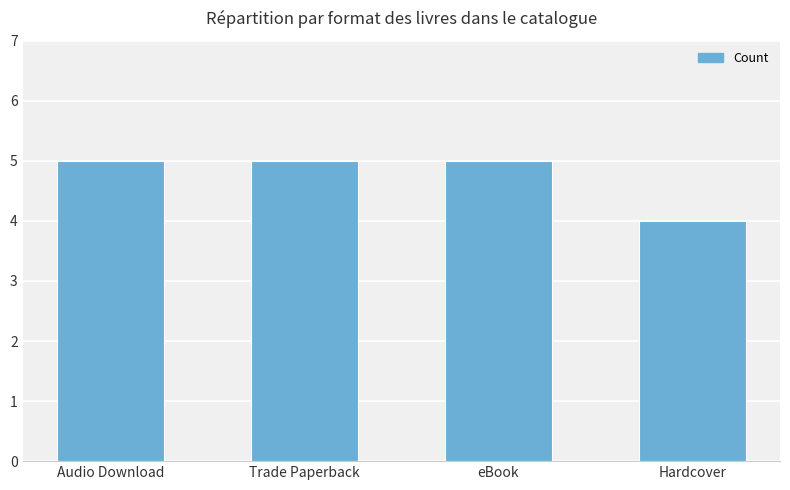

The value at eBook is 5. True or false?

True